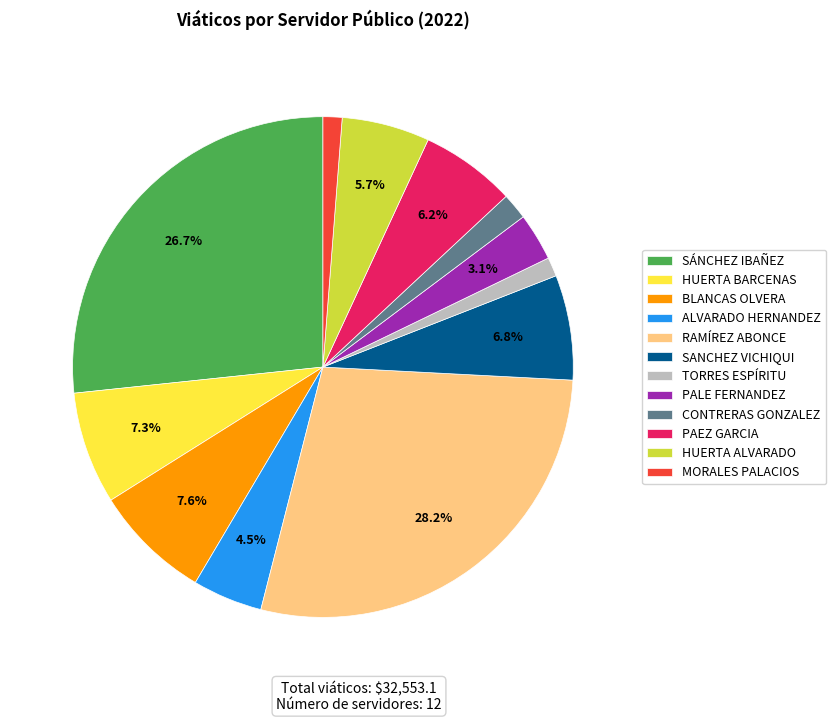

To the nearest percent, what portion does MORALES PALACIOS represent?

1%